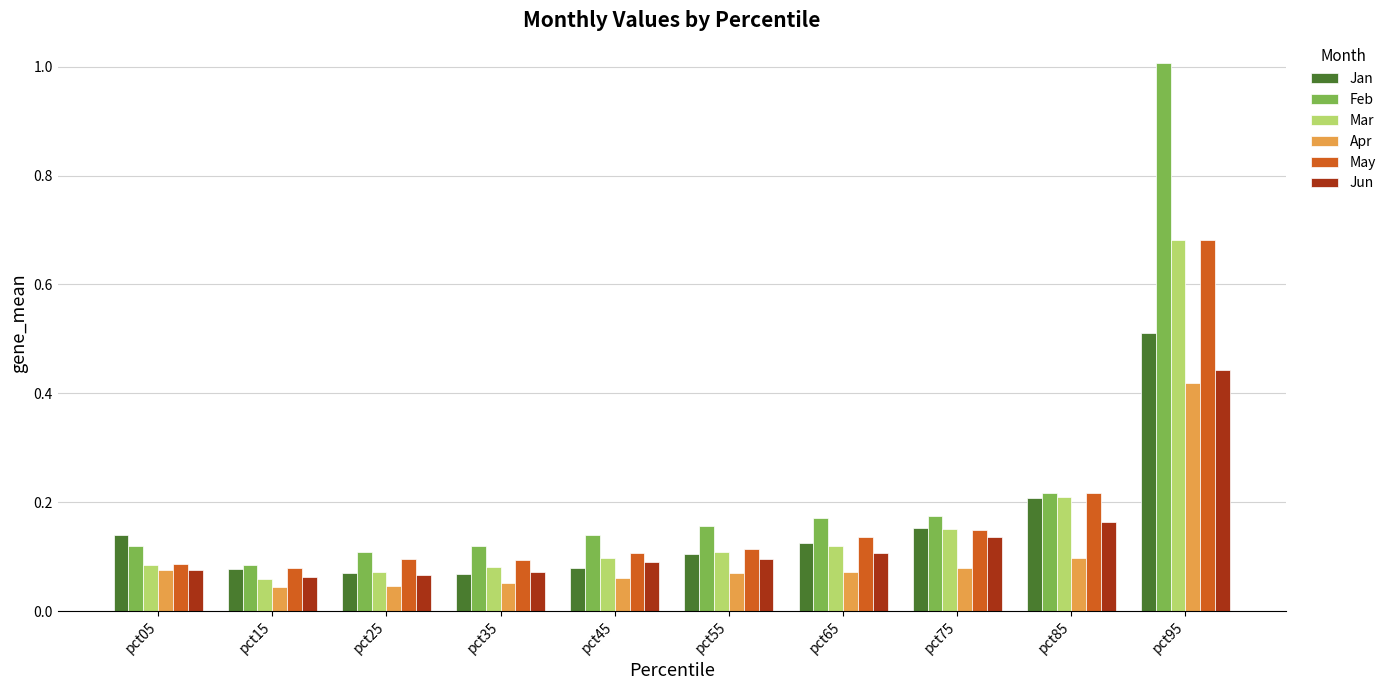

What is the highest value of the Feb series?

1.0